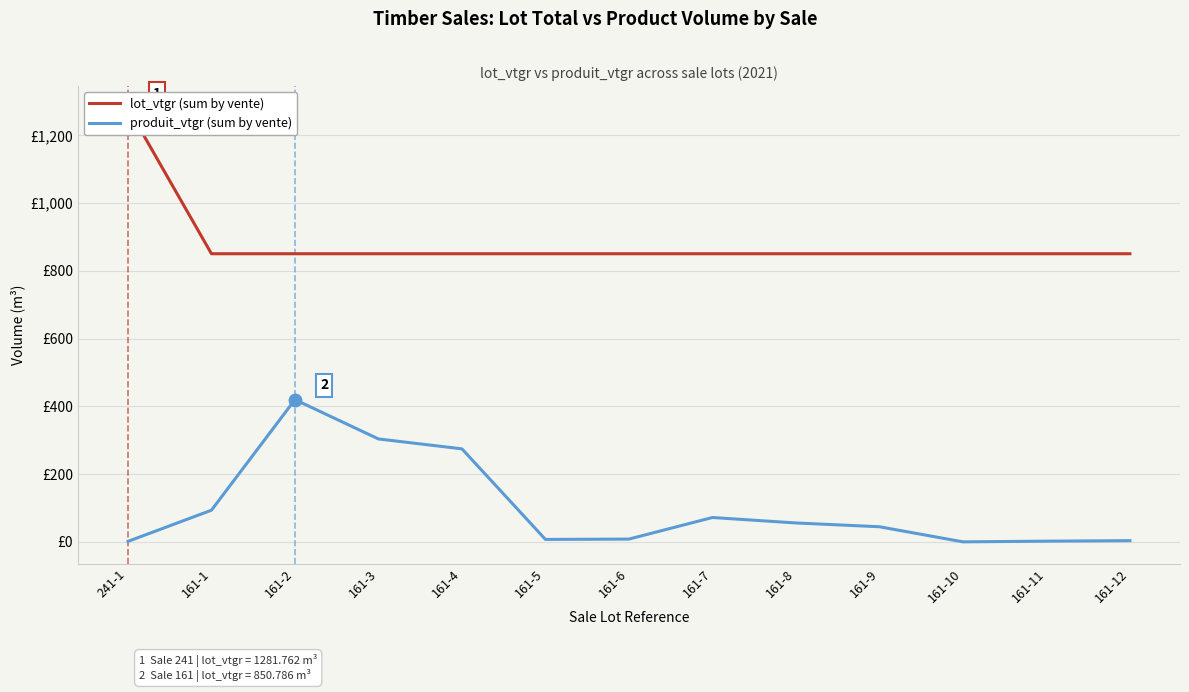

Reading left to right, extract all data points from this chart.

lot_vtgr (sum by vente): 241-1=1281.8	161-1=850.8	161-2=850.8	161-3=850.8	161-4=850.8	161-5=850.8	161-6=850.8	161-7=850.8	161-8=850.8	161-9=850.8	161-10=850.8	161-11=850.8	161-12=850.8
produit_vtgr (sum by vente): 241-1=1.5	161-1=93.5	161-2=420.0	161-3=303.9	161-4=274.7	161-5=7.3	161-6=8.3	161-7=72.0	161-8=55.9	161-9=44.7	161-10=0.1	161-11=2.1	161-12=3.6